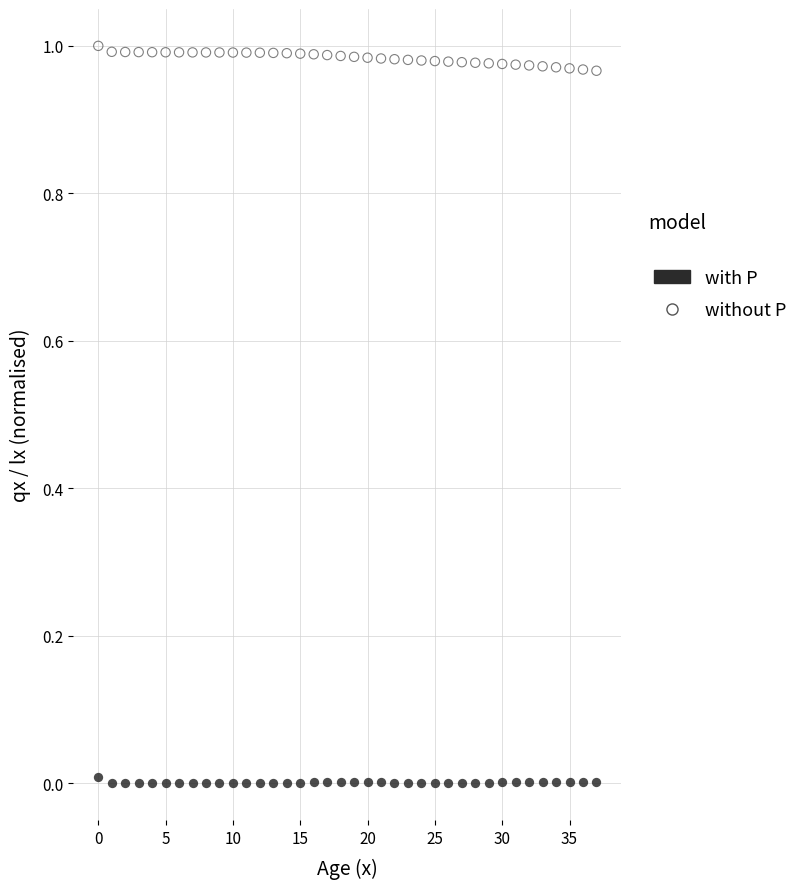

What are all the series names shown in the legend?

with P, without P